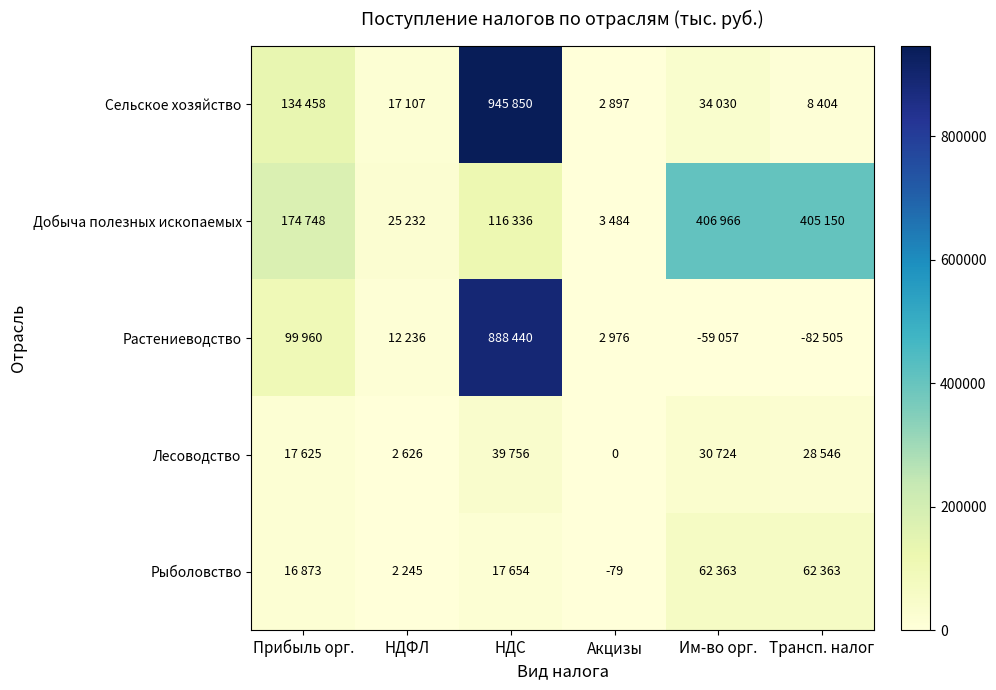

True or false: Рыболовство has a value of -40 at Акцизы.

False